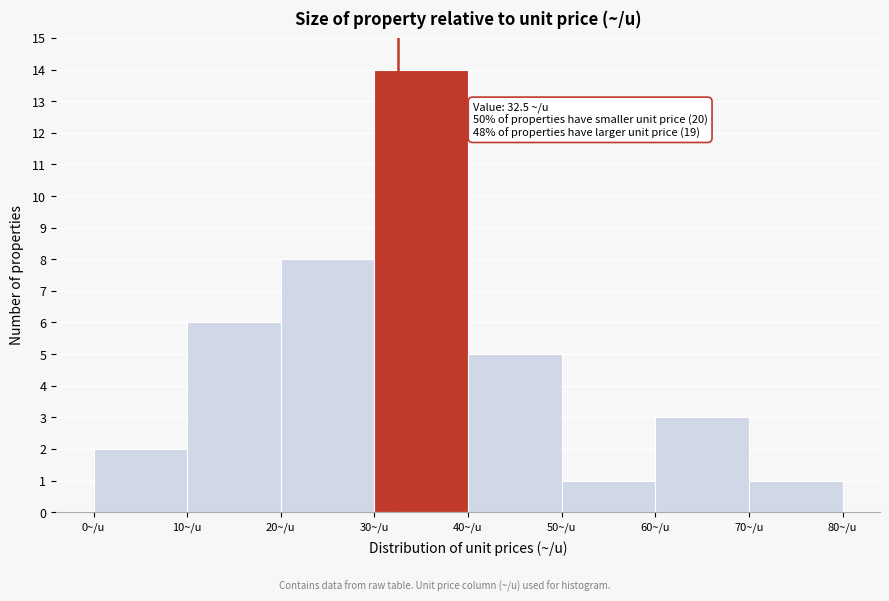

Over which range of the x-axis is the bar tallest?

30 to 40